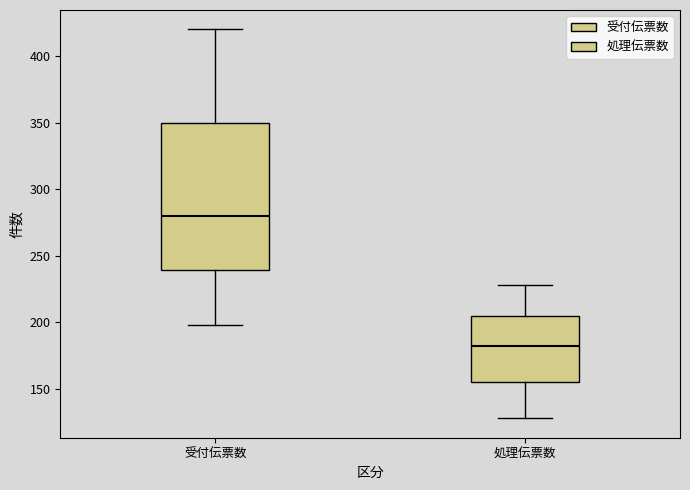

Comparing the boxes themselves (not the whiskers), which one is the tallest?

受付伝票数